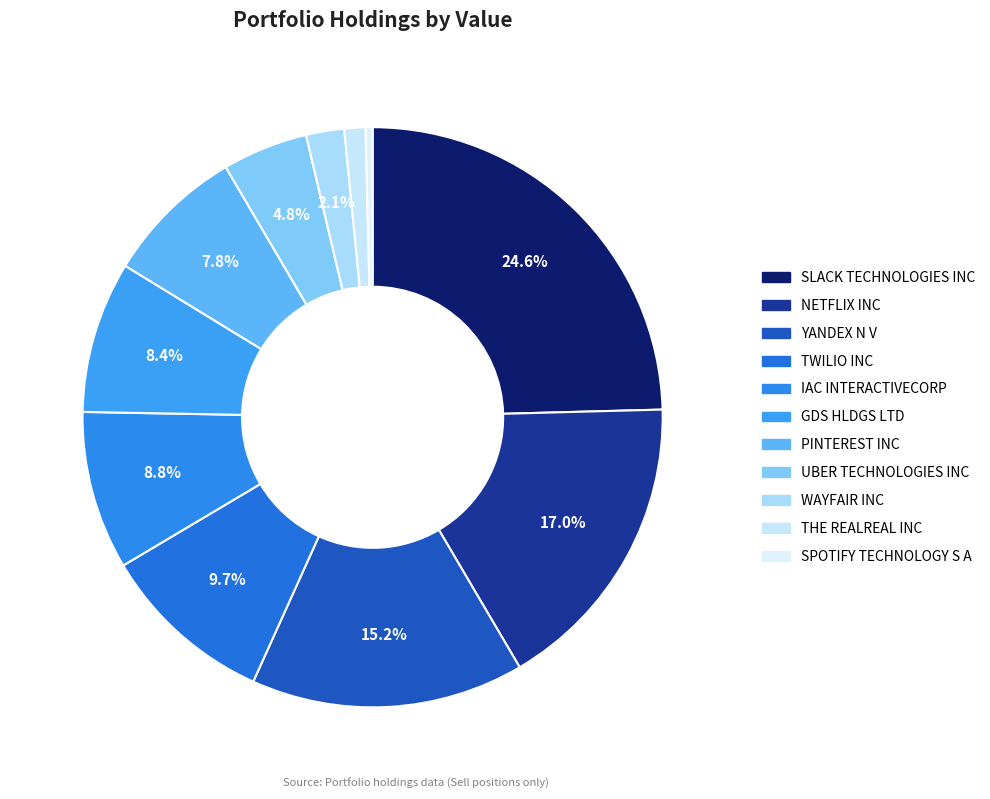

Count the number of slices in the pie.

11